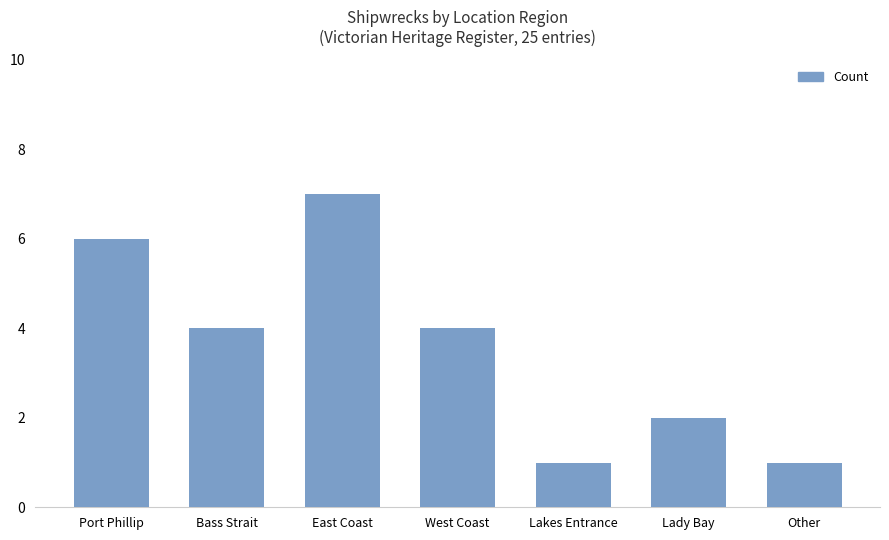

What position from the right is Bass Strait?

6